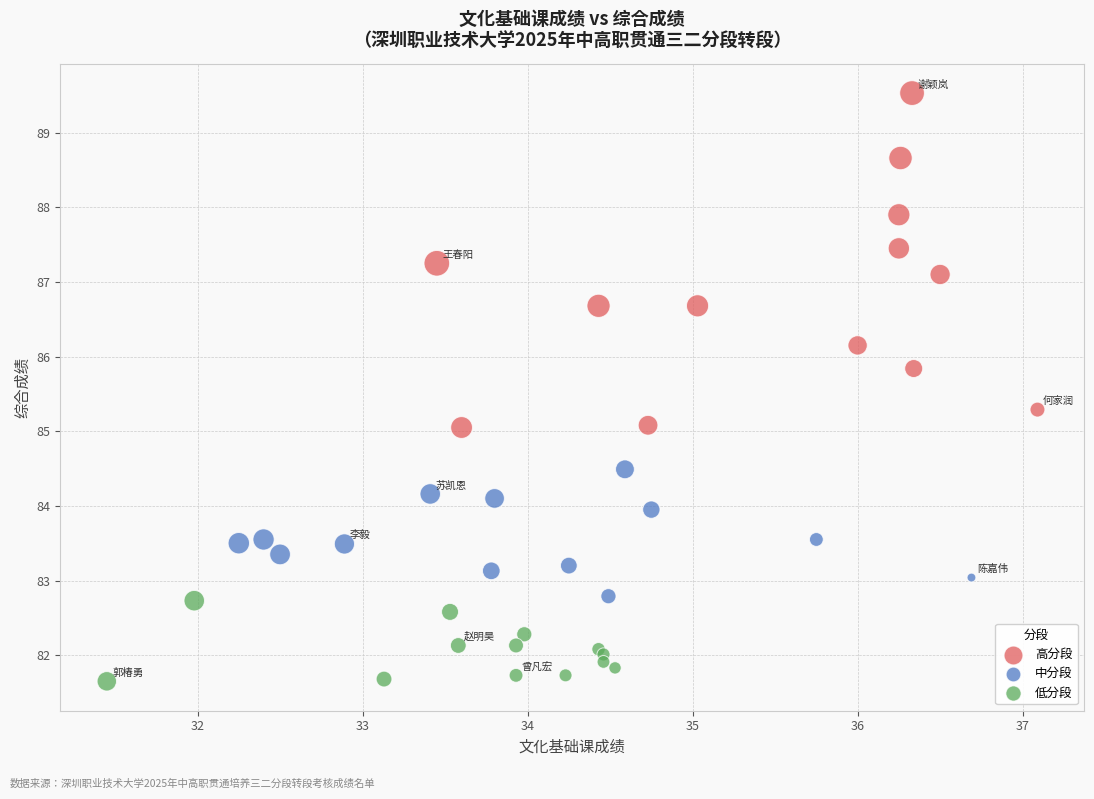

Which series contains the lowest Y value?

低分段